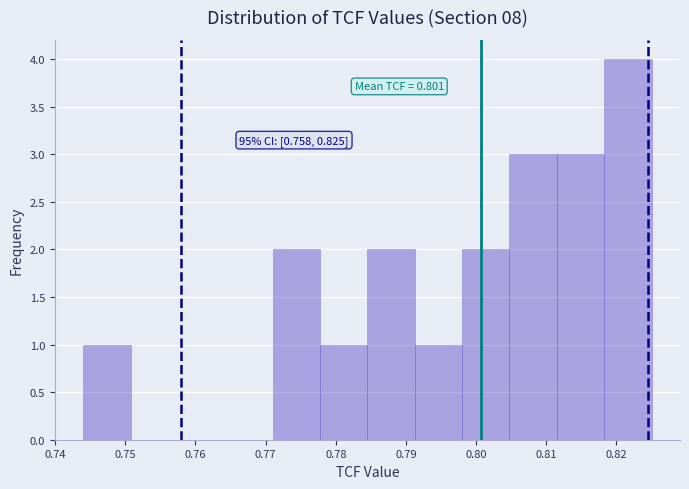

Which range on the x-axis has the tallest bar?

0.818 to 0.825